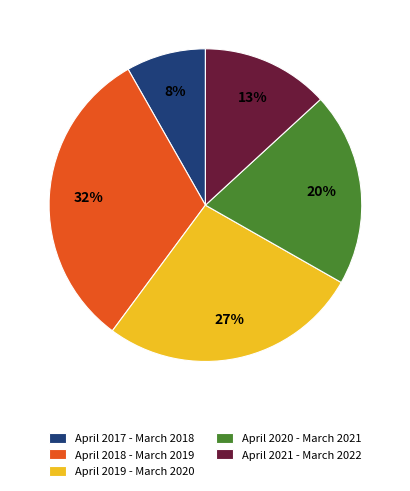

Which has a higher value, April 2021 - March 2022 or April 2018 - March 2019?

April 2018 - March 2019